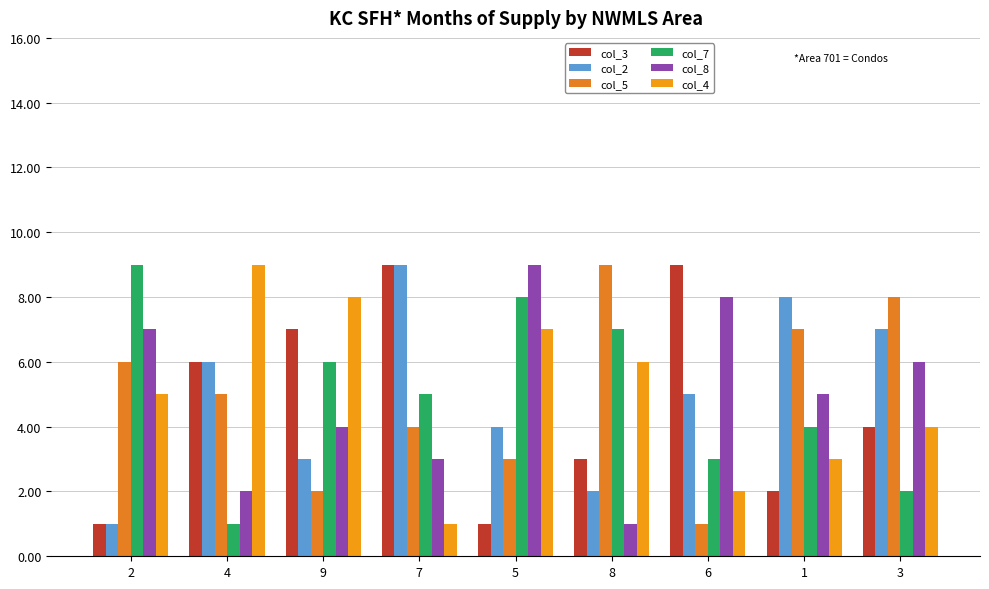

What are all the series names shown in the legend?

col_3, col_2, col_5, col_7, col_8, col_4